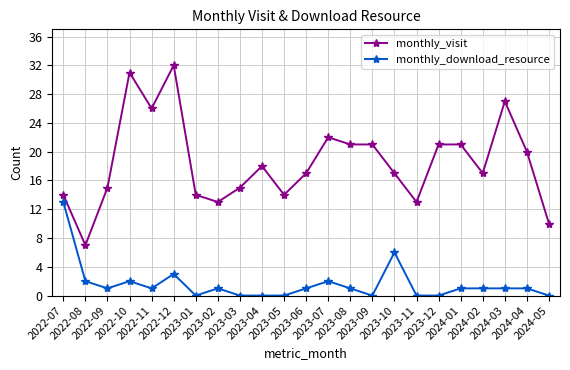

At how many categories does at least one series exceed 4?

23